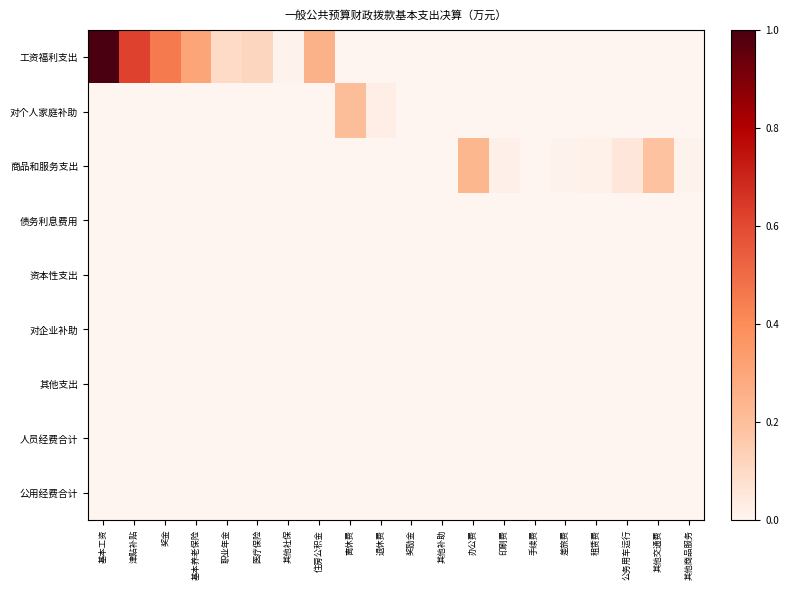

Reading left to right, extract all data points from this chart.

工资福利支出: 基本工资=1.0	津贴补贴=0.6	奖金=0.5	基本养老保险=0.3	职业年金=0.1	医疗保险=0.1	其他社保=0.0	住房公积金=0.3	离休费=0.0	退休费=0.0	奖励金=0.0	其他补助=0.0	办公费=0.0	印刷费=0.0	手续费=0.0	差旅费=0.0	租赁费=0.0	公务用车运行=0.0	其他交通费=0.0	其他商品服务=0.0
对个人家庭补助: 基本工资=0.0	津贴补贴=0.0	奖金=0.0	基本养老保险=0.0	职业年金=0.0	医疗保险=0.0	其他社保=0.0	住房公积金=0.0	离休费=0.2	退休费=0.0	奖励金=0.0	其他补助=0.0	办公费=0.0	印刷费=0.0	手续费=0.0	差旅费=0.0	租赁费=0.0	公务用车运行=0.0	其他交通费=0.0	其他商品服务=0.0
商品和服务支出: 基本工资=0.0	津贴补贴=0.0	奖金=0.0	基本养老保险=0.0	职业年金=0.0	医疗保险=0.0	其他社保=0.0	住房公积金=0.0	离休费=0.0	退休费=0.0	奖励金=0.0	其他补助=0.0	办公费=0.2	印刷费=0.0	手续费=0.0	差旅费=0.0	租赁费=0.0	公务用车运行=0.1	其他交通费=0.2	其他商品服务=0.0
债务利息费用: 基本工资=0.0	津贴补贴=0.0	奖金=0.0	基本养老保险=0.0	职业年金=0.0	医疗保险=0.0	其他社保=0.0	住房公积金=0.0	离休费=0.0	退休费=0.0	奖励金=0.0	其他补助=0.0	办公费=0.0	印刷费=0.0	手续费=0.0	差旅费=0.0	租赁费=0.0	公务用车运行=0.0	其他交通费=0.0	其他商品服务=0.0
资本性支出: 基本工资=0.0	津贴补贴=0.0	奖金=0.0	基本养老保险=0.0	职业年金=0.0	医疗保险=0.0	其他社保=0.0	住房公积金=0.0	离休费=0.0	退休费=0.0	奖励金=0.0	其他补助=0.0	办公费=0.0	印刷费=0.0	手续费=0.0	差旅费=0.0	租赁费=0.0	公务用车运行=0.0	其他交通费=0.0	其他商品服务=0.0
对企业补助: 基本工资=0.0	津贴补贴=0.0	奖金=0.0	基本养老保险=0.0	职业年金=0.0	医疗保险=0.0	其他社保=0.0	住房公积金=0.0	离休费=0.0	退休费=0.0	奖励金=0.0	其他补助=0.0	办公费=0.0	印刷费=0.0	手续费=0.0	差旅费=0.0	租赁费=0.0	公务用车运行=0.0	其他交通费=0.0	其他商品服务=0.0
其他支出: 基本工资=0.0	津贴补贴=0.0	奖金=0.0	基本养老保险=0.0	职业年金=0.0	医疗保险=0.0	其他社保=0.0	住房公积金=0.0	离休费=0.0	退休费=0.0	奖励金=0.0	其他补助=0.0	办公费=0.0	印刷费=0.0	手续费=0.0	差旅费=0.0	租赁费=0.0	公务用车运行=0.0	其他交通费=0.0	其他商品服务=0.0
人员经费合计: 基本工资=0.0	津贴补贴=0.0	奖金=0.0	基本养老保险=0.0	职业年金=0.0	医疗保险=0.0	其他社保=0.0	住房公积金=0.0	离休费=0.0	退休费=0.0	奖励金=0.0	其他补助=0.0	办公费=0.0	印刷费=0.0	手续费=0.0	差旅费=0.0	租赁费=0.0	公务用车运行=0.0	其他交通费=0.0	其他商品服务=0.0
公用经费合计: 基本工资=0.0	津贴补贴=0.0	奖金=0.0	基本养老保险=0.0	职业年金=0.0	医疗保险=0.0	其他社保=0.0	住房公积金=0.0	离休费=0.0	退休费=0.0	奖励金=0.0	其他补助=0.0	办公费=0.0	印刷费=0.0	手续费=0.0	差旅费=0.0	租赁费=0.0	公务用车运行=0.0	其他交通费=0.0	其他商品服务=0.0